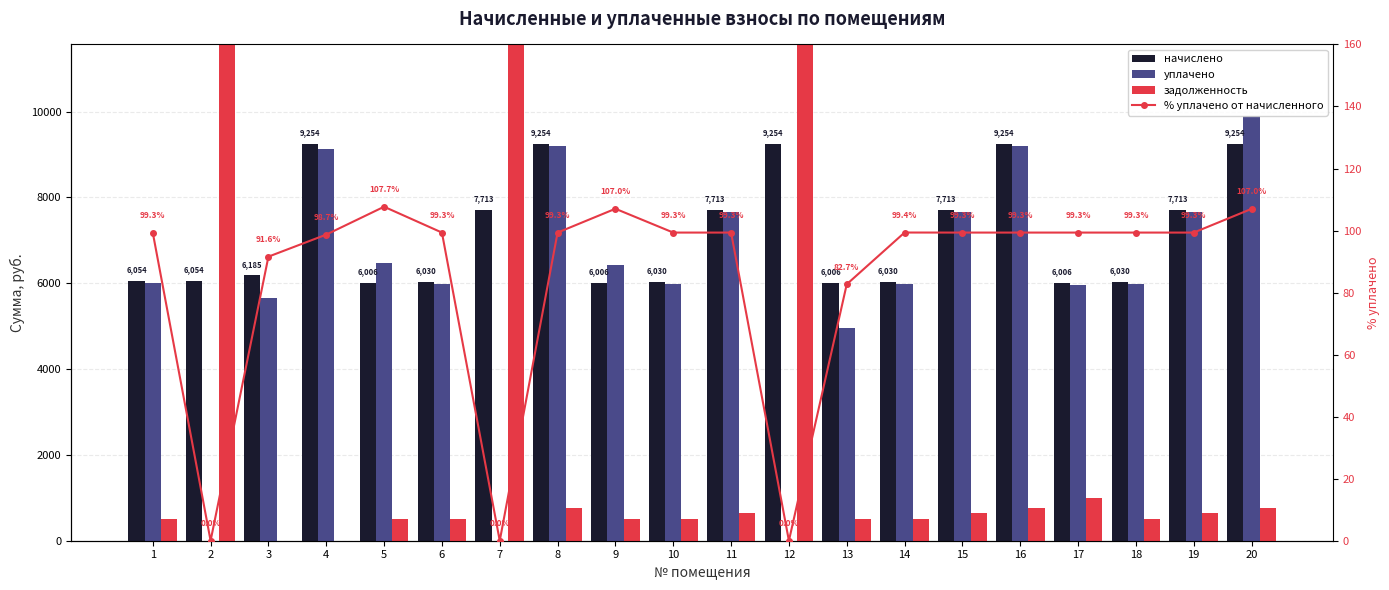

How many values in the уплачено series exceed 6014?

10